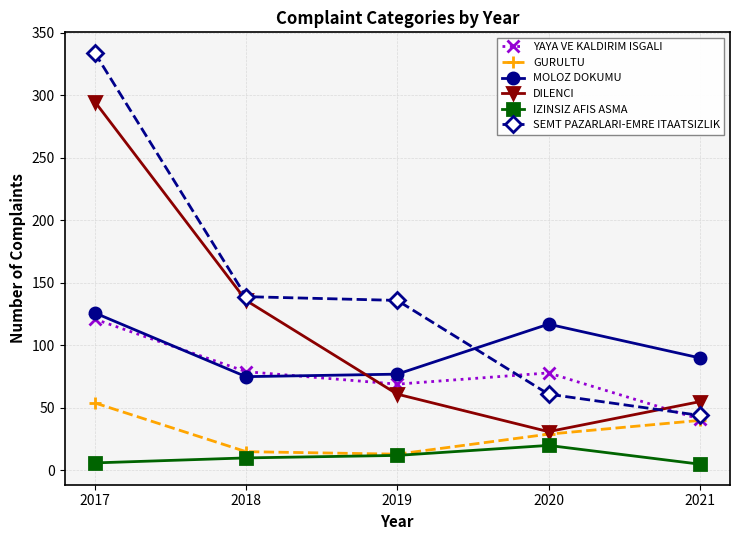

Is the value of DILENCI at 2021 greater than the value of GURULTU at 2021?

Yes